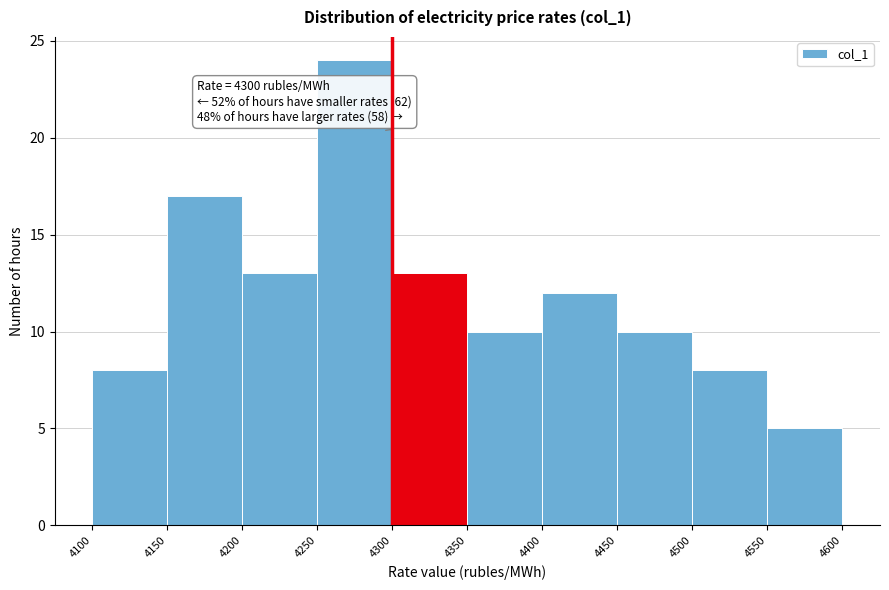

Which range on the x-axis has the tallest bar?

4250 to 4300